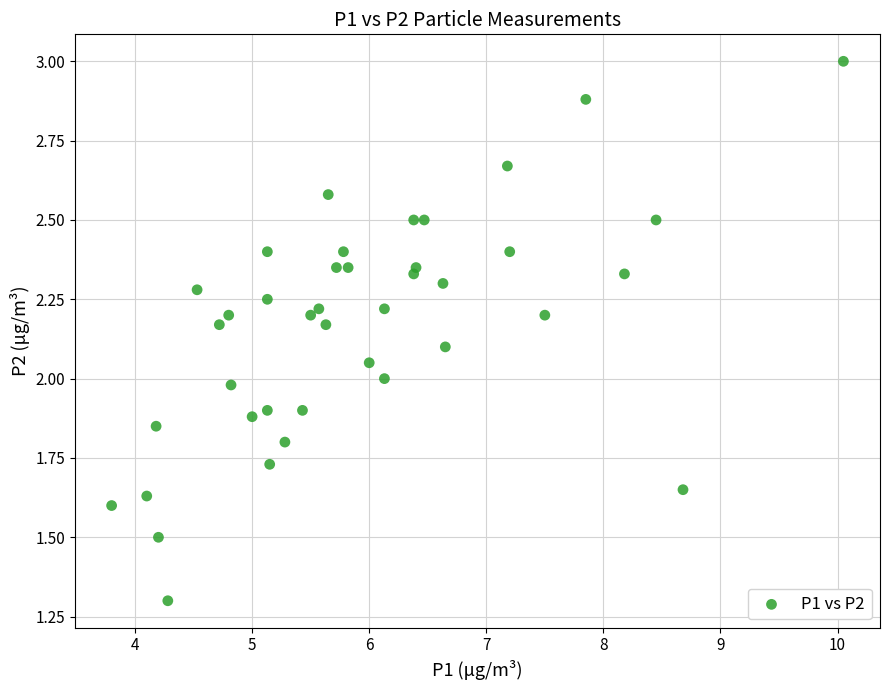

What is the range of X values (max minus min)?

6.3